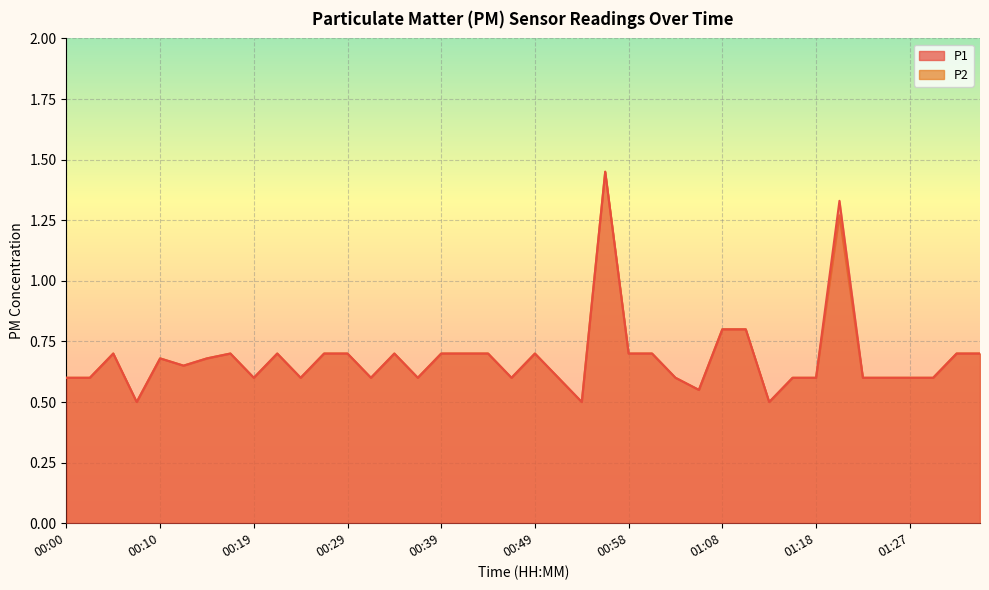

Reading right to left, what are all the values shown in this chart?

P1: 0.7	0.7	0.6	0.6	0.6	0.6	1.3	0.6	0.6	0.5	0.8	0.8	0.6	0.6	0.7	0.7	1.4	0.5	0.6	0.7	0.6	0.7	0.7	0.7	0.6	0.7	0.6	0.7	0.7	0.6	0.7	0.6	0.7	0.7	0.7	0.7	0.5	0.7	0.6	0.6
P2: 0.7	0.7	0.6	0.6	0.6	0.6	1.3	0.6	0.6	0.5	0.8	0.8	0.6	0.6	0.7	0.7	1.4	0.5	0.6	0.7	0.6	0.7	0.7	0.7	0.6	0.7	0.6	0.7	0.7	0.6	0.7	0.6	0.7	0.7	0.7	0.7	0.5	0.7	0.6	0.6